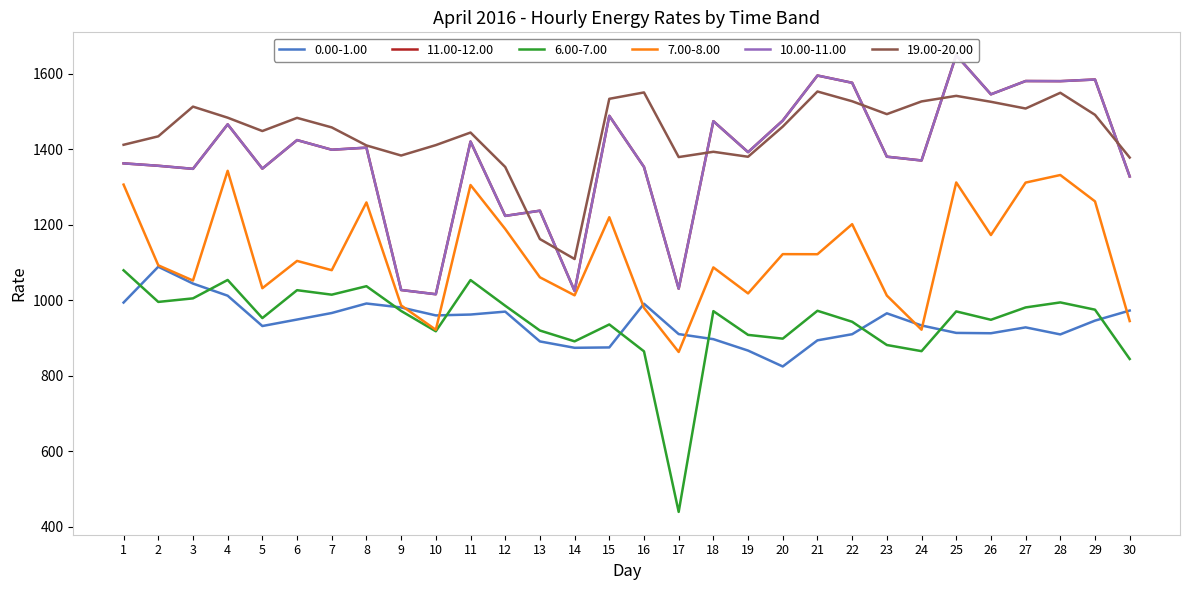

What is the sum of the 7.00-8.00 values at 1 and 3?

2357.5